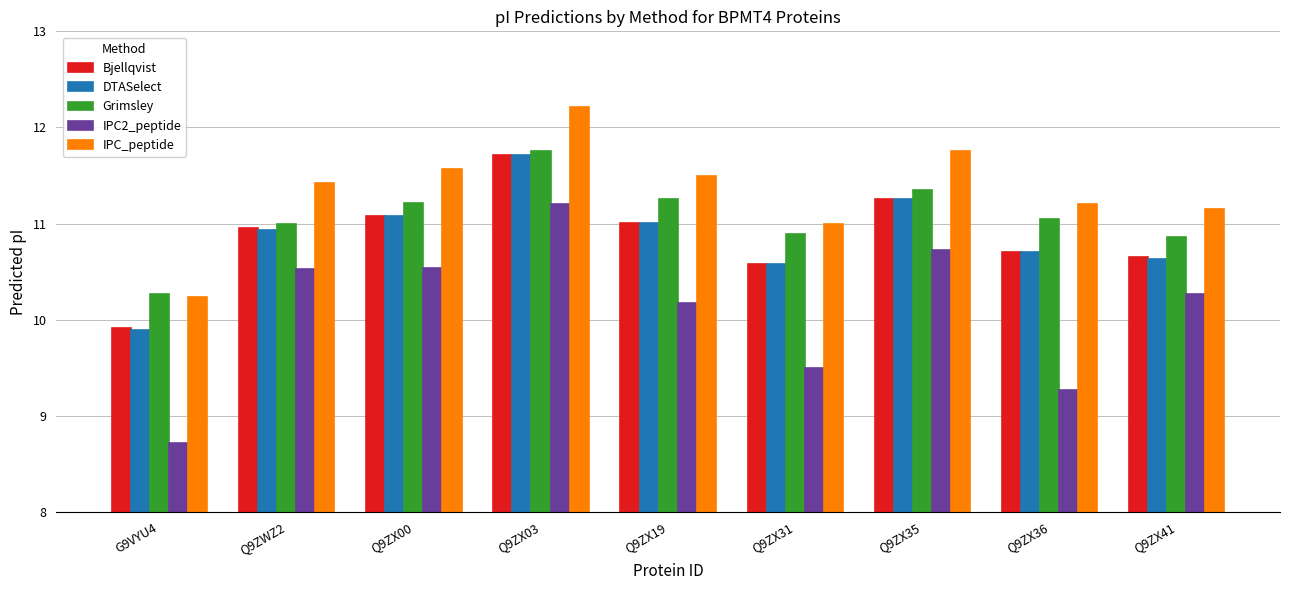

Is it true that Grimsley equals 17.2 at G9VYU4?

False